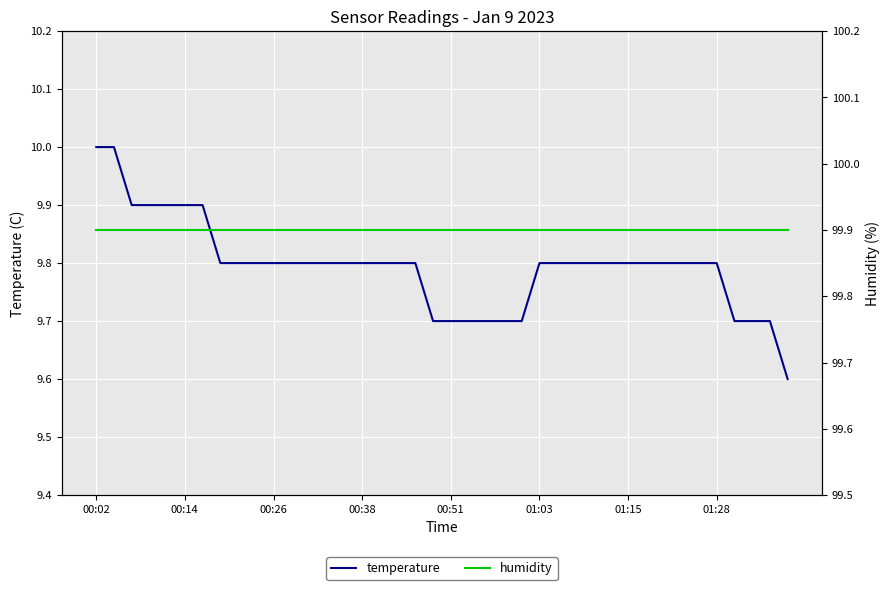

True or false: humidity and temperature cross at least once.

False